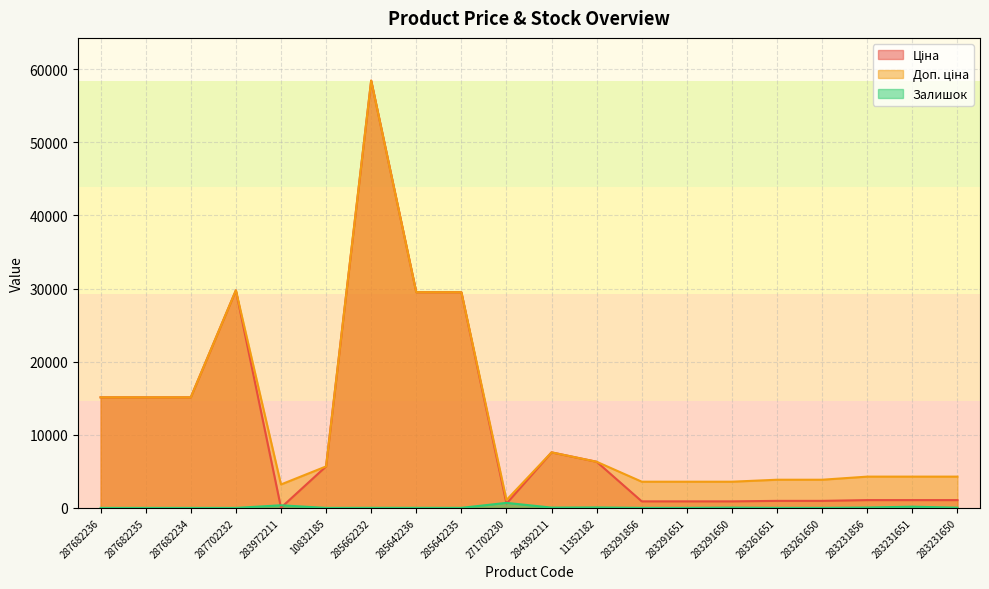

True or false: Доп. ціна and Ціна cross at least once.

False